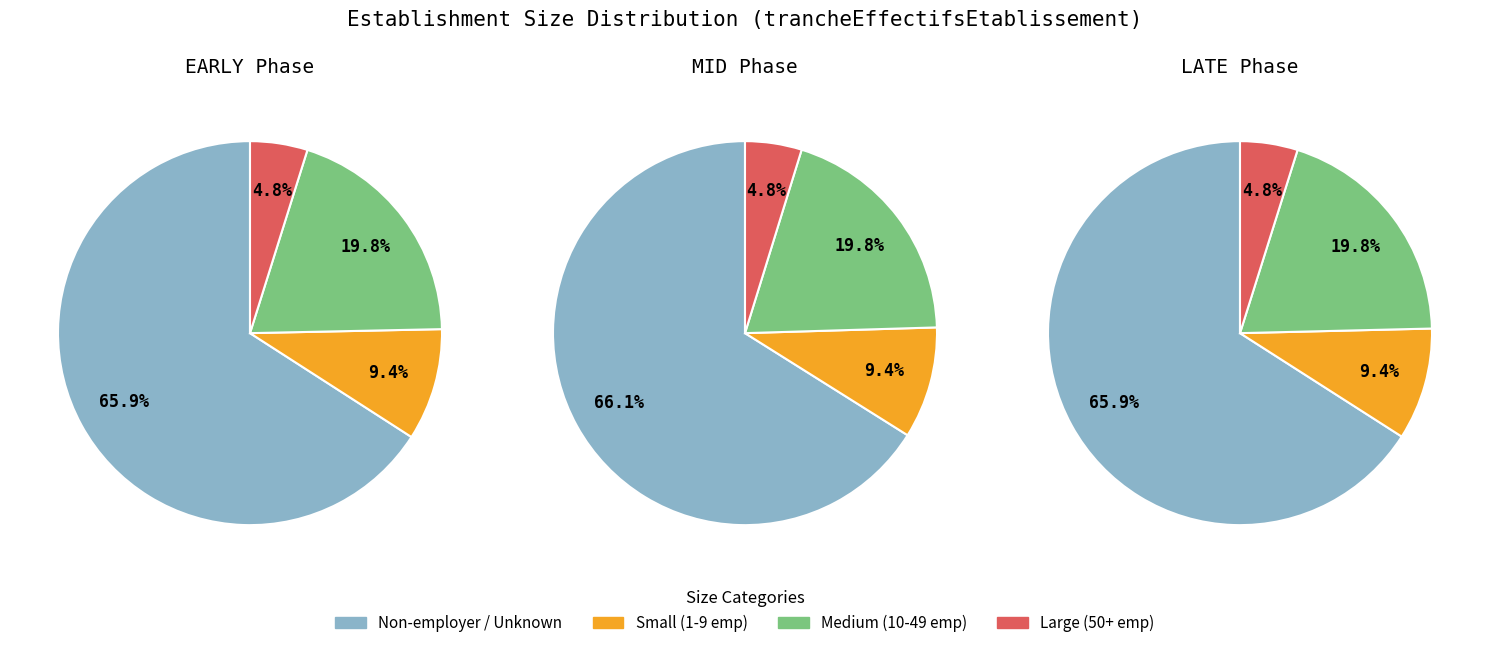

Count the number of slices in the pie.

12